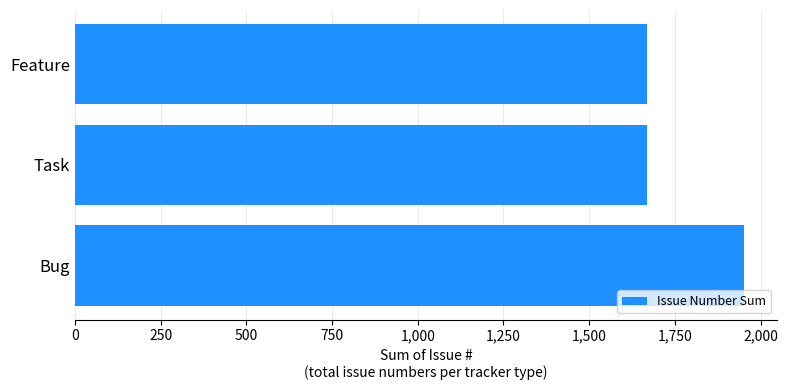

At which category does the chart reach its peak across all series?

Bug